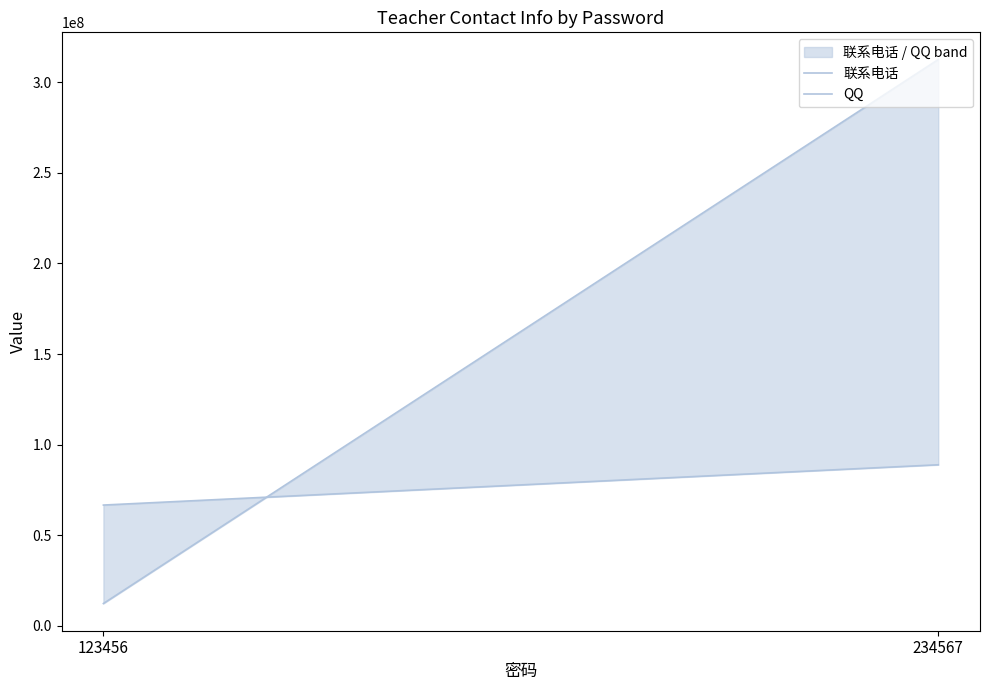

What is the sum of all 联系电话 values?

324802578